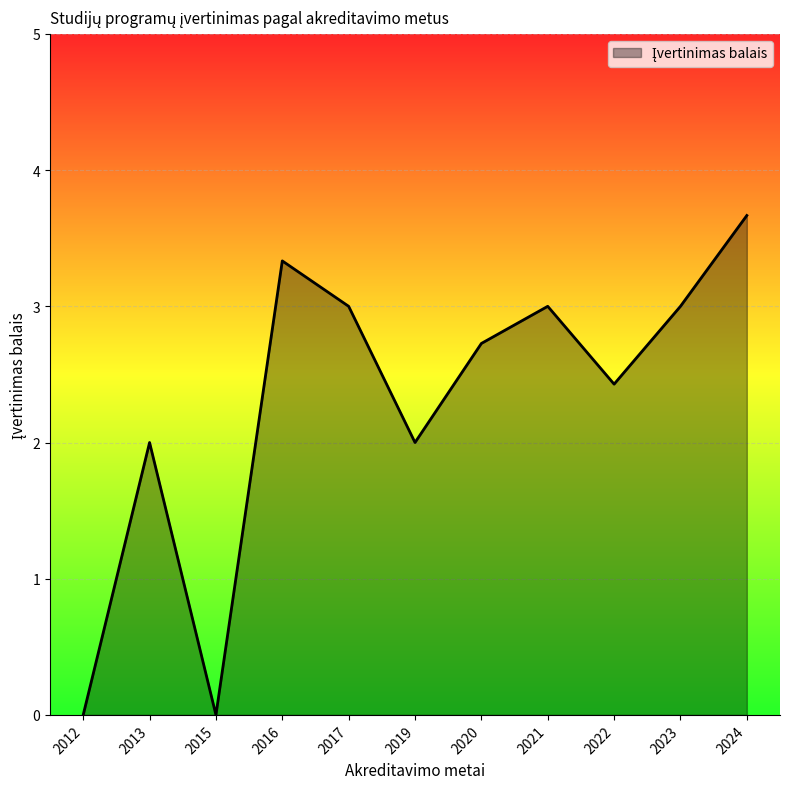

Between 2020 and 2012, which is larger?

2020